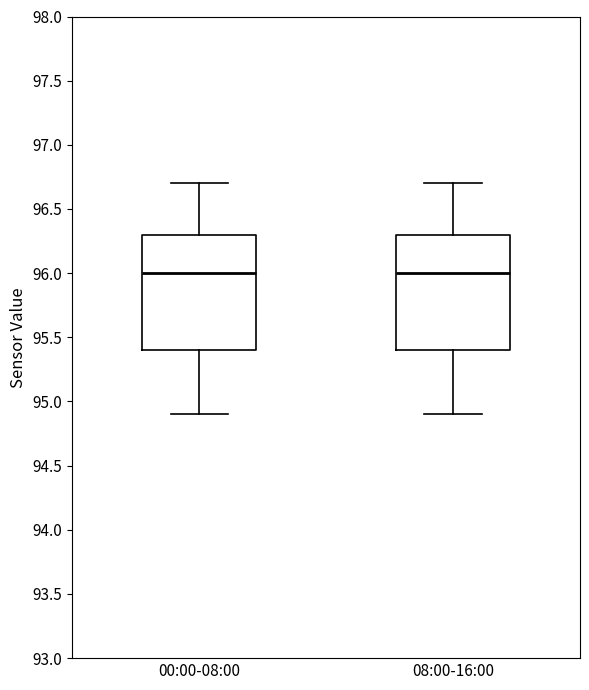

Reading left to right, read every box against the y-axis: the position of its median line, the range the box covers, and the ends of its whiskers. The values are not printed on the chart, so give them approximately, as read against the axis.

00:00-08:00: median 96.0, box 95.4 to 96.3, whiskers 94.9 to 96.7
08:00-16:00: median 96.0, box 95.4 to 96.3, whiskers 94.9 to 96.7